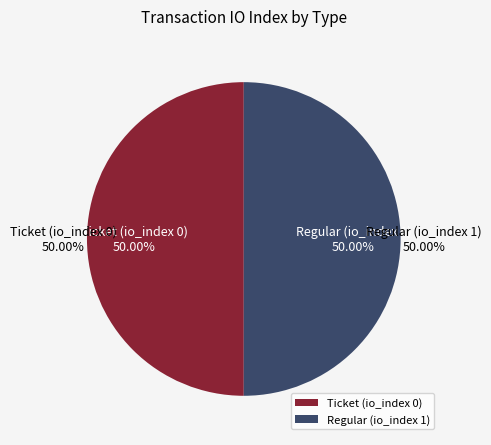

The Ticket (io_index=0) slice represents 9% of the pie. True or false?

False